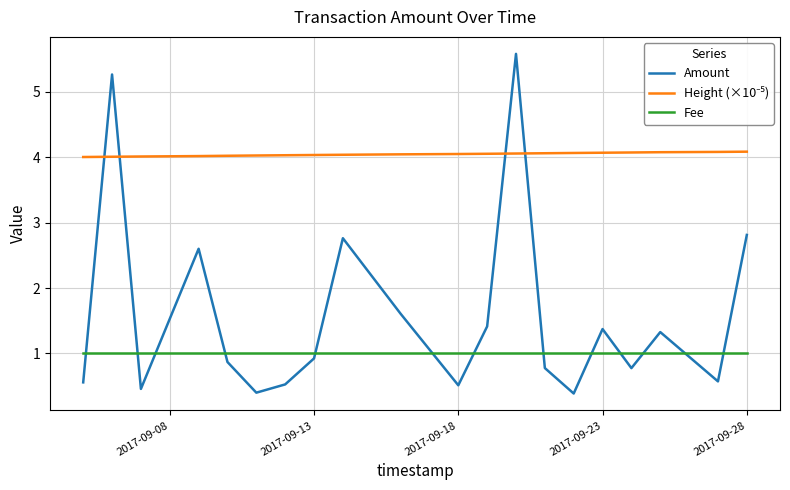

What is the minimum value for Fee?

1.0